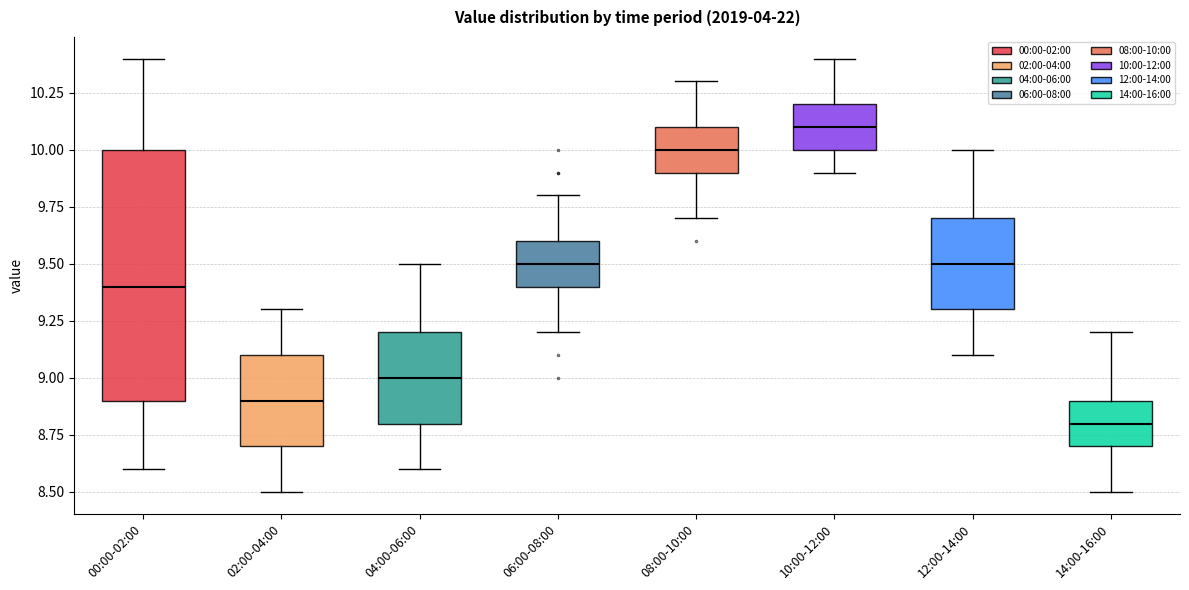

Where is the lower edge of the box for 04:00-06:00 on the y-axis? The values are not printed on the chart, so give them approximately, as read against the axis.

8.8